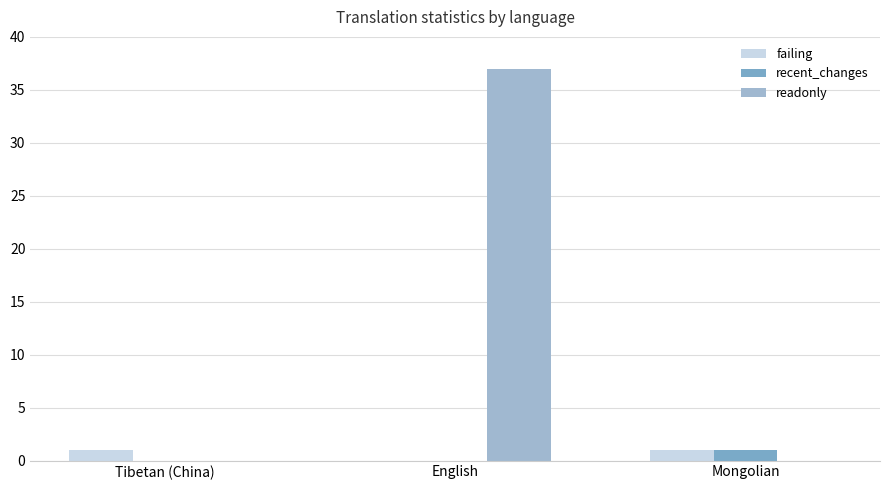

Which series changed the most between Tibetan (China) and English?

readonly